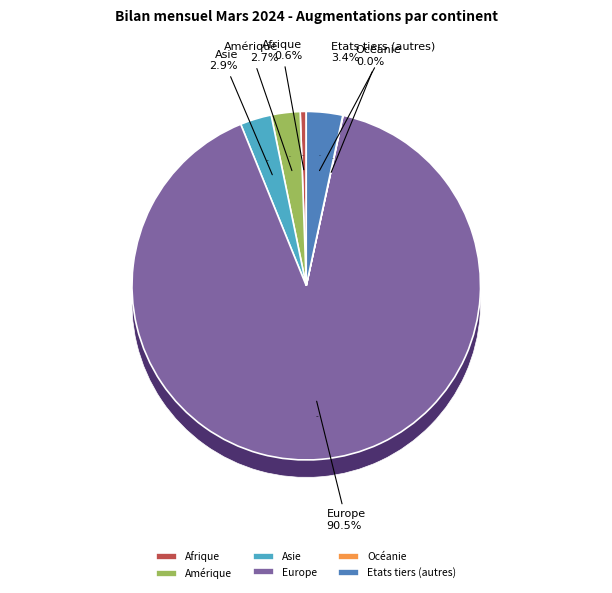

Rank the categories by value from highest to lowest.

Europe, Etats tiers (autres), Asie, Amérique, Afrique, Océanie